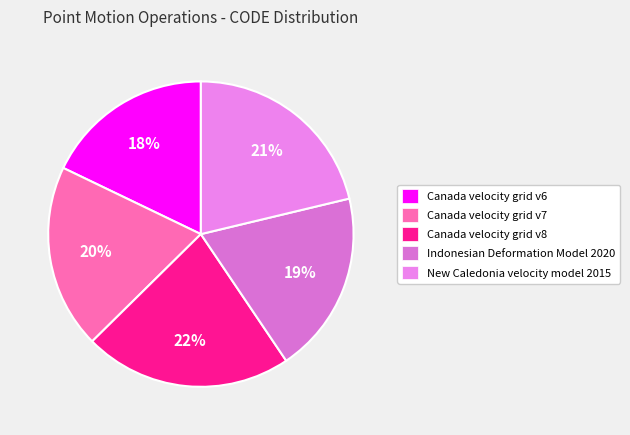

True or false: Canada velocity grid v6 accounts for 26% of the total.

False